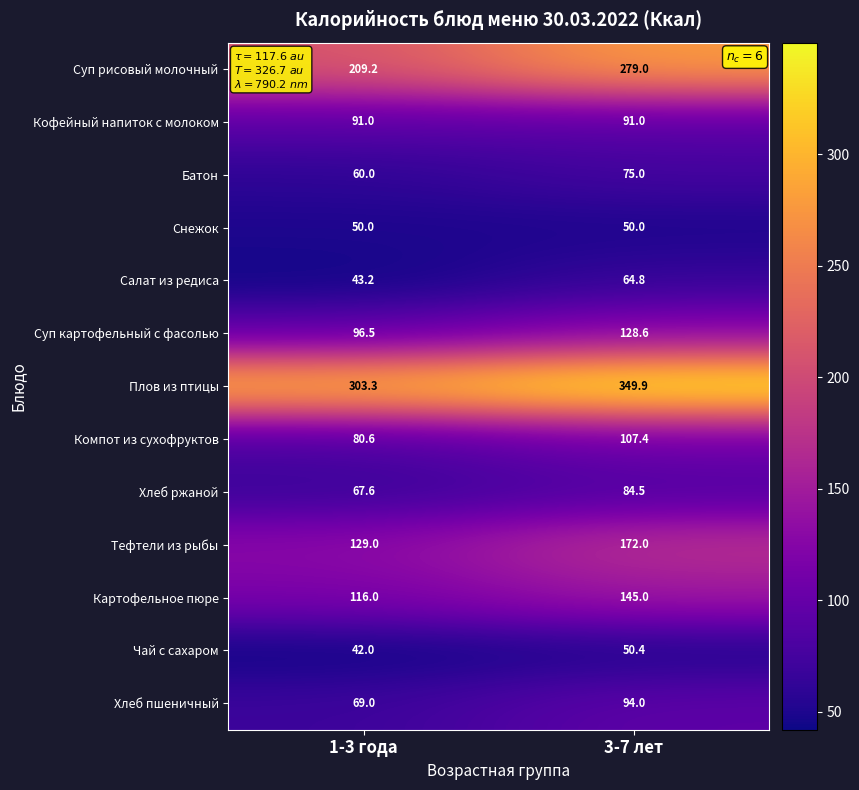

List the series in order of their peak value, highest first.

Плов из птицы, Суп рисовый молочный, Тефтели из рыбы, Картофельное пюре, Суп картофельный с фасолью, Компот из сухофруктов, Хлеб пшеничный, Кофейный напиток с молоком, Хлеб ржаной, Батон, Салат из редиса, Чай с сахаром, Снежок